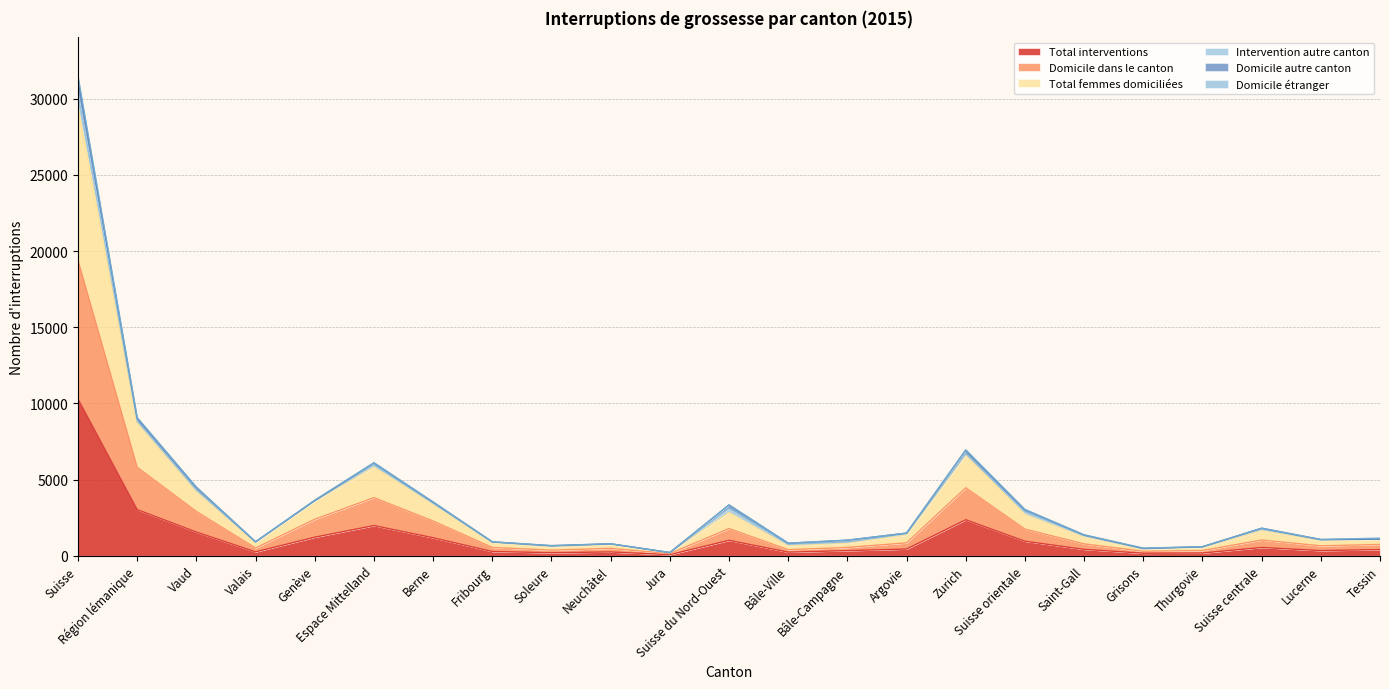

Where is Domicile dans le canton nearest to the value 9764?

Région lémanique